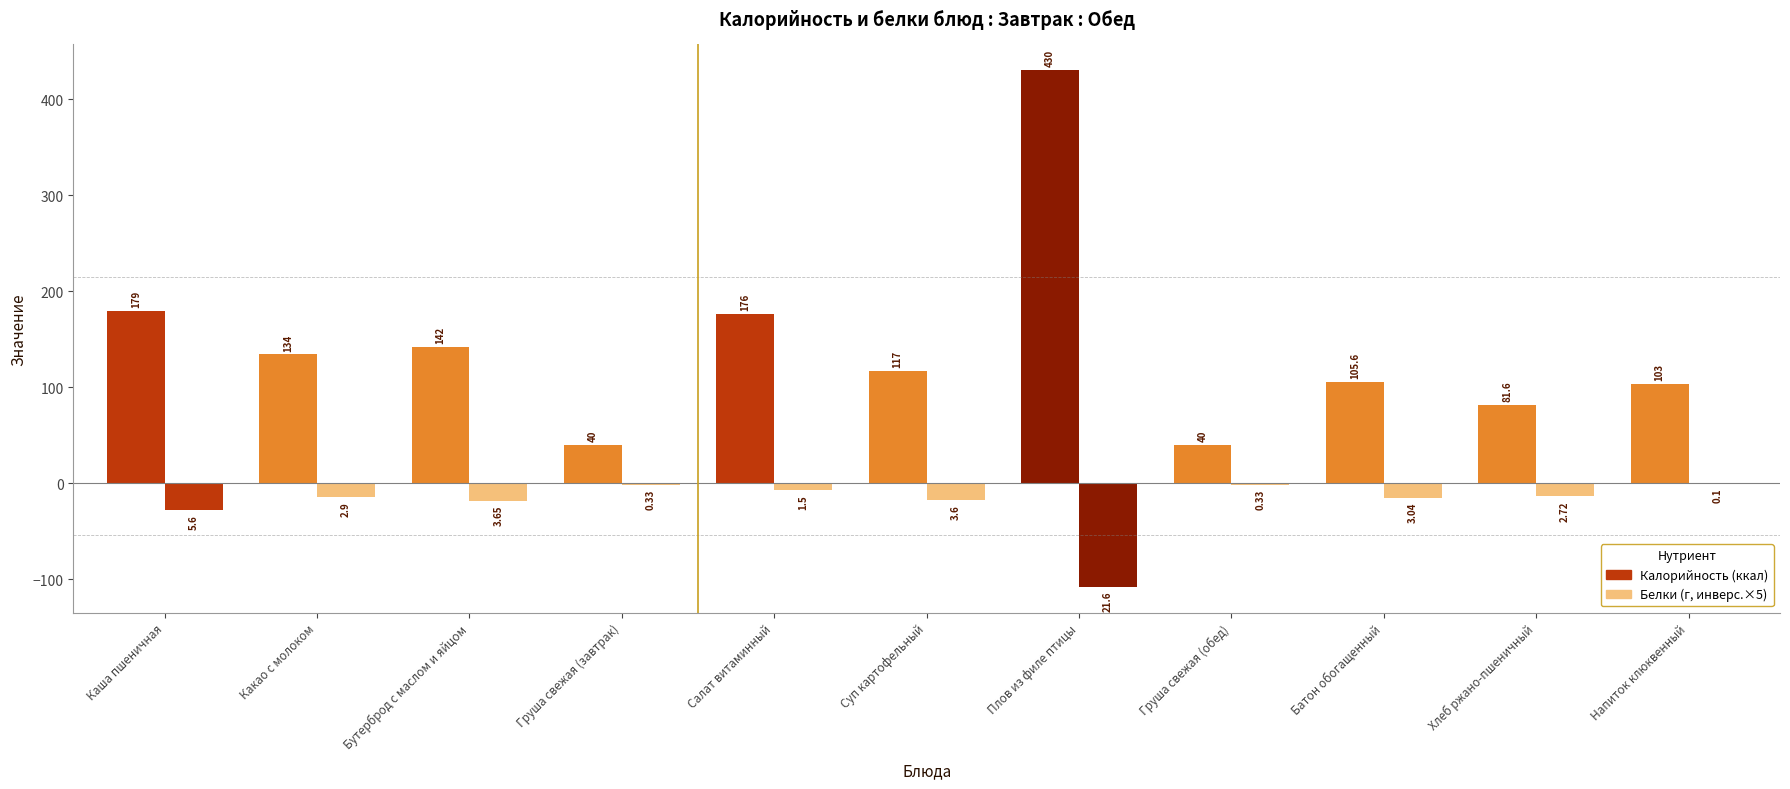

List the series in order of their overall mean, lowest first.

Белки, Калорийность